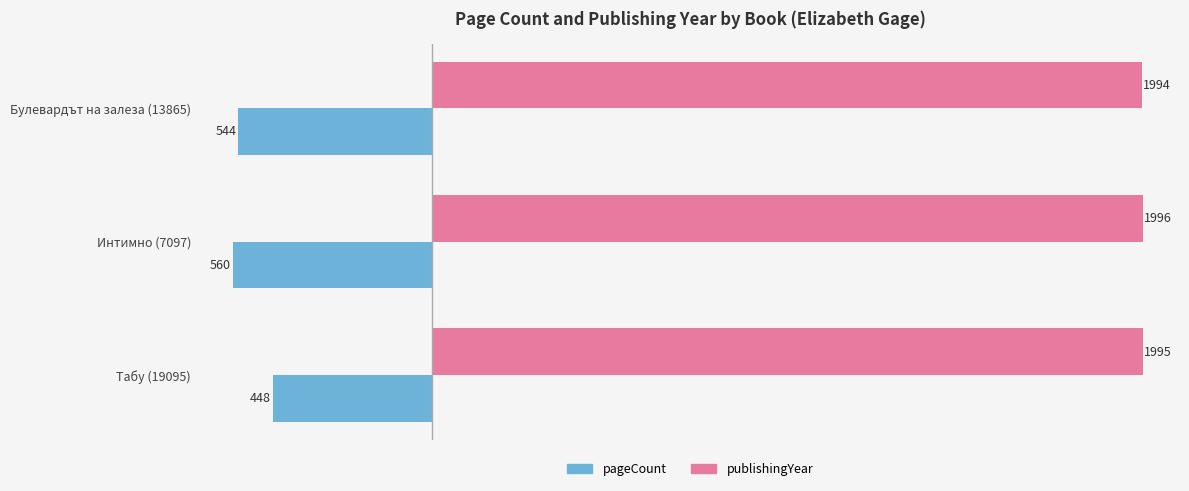

At Табу (19095), list the series in order from smallest to largest.

pageCount, publishingYear